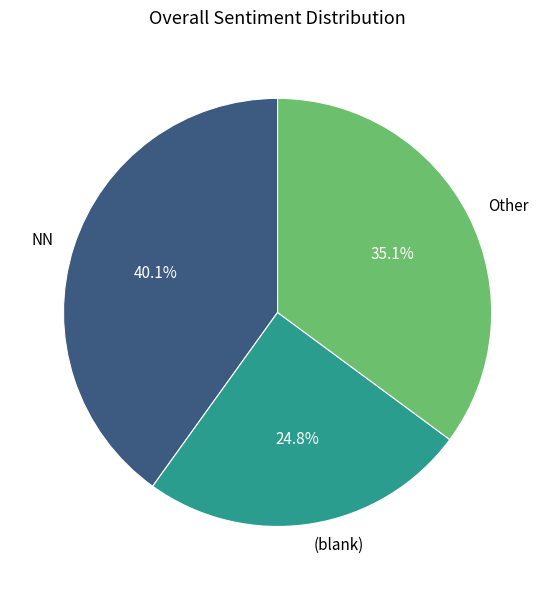

Rank the categories by value from highest to lowest.

NN, Other, (blank)